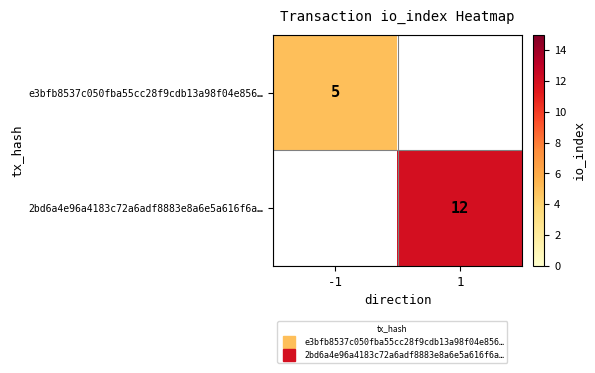

At -1, list the series in order from largest to smallest.

e3bfb8537c050fba55cc28f9cdb13a98f04e856…, 2bd6a4e96a4183c72a6adf8883e8a6e5a616f6a…